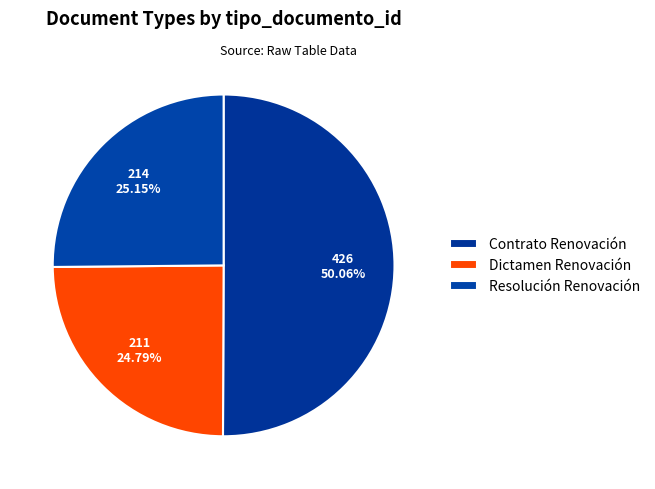

How many segments does this pie chart have?

3